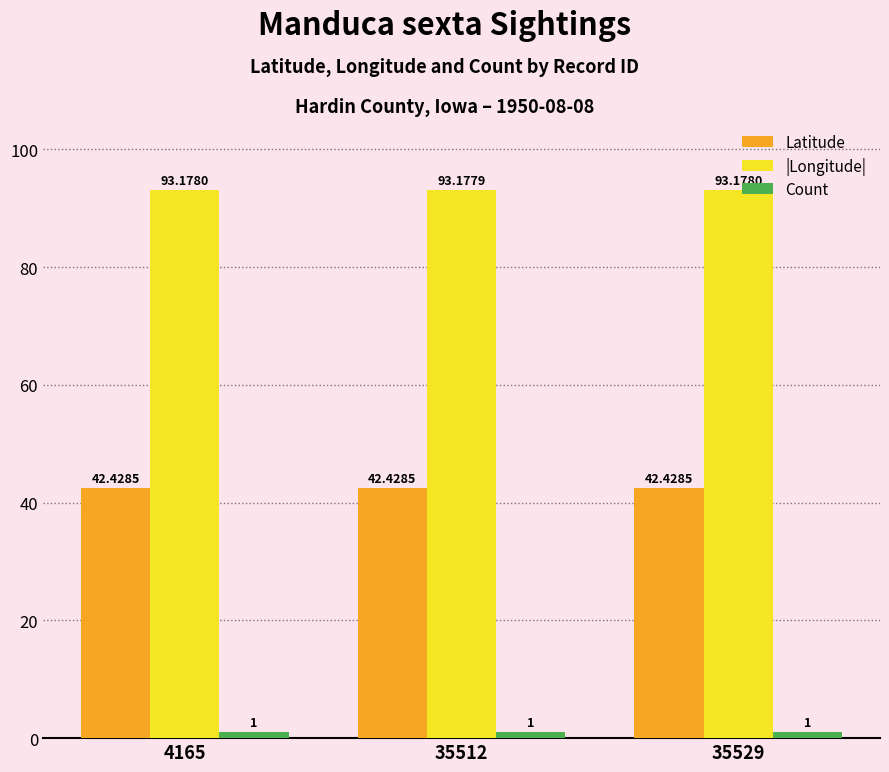

Which series has the largest range (max minus min)?

|Longitude|